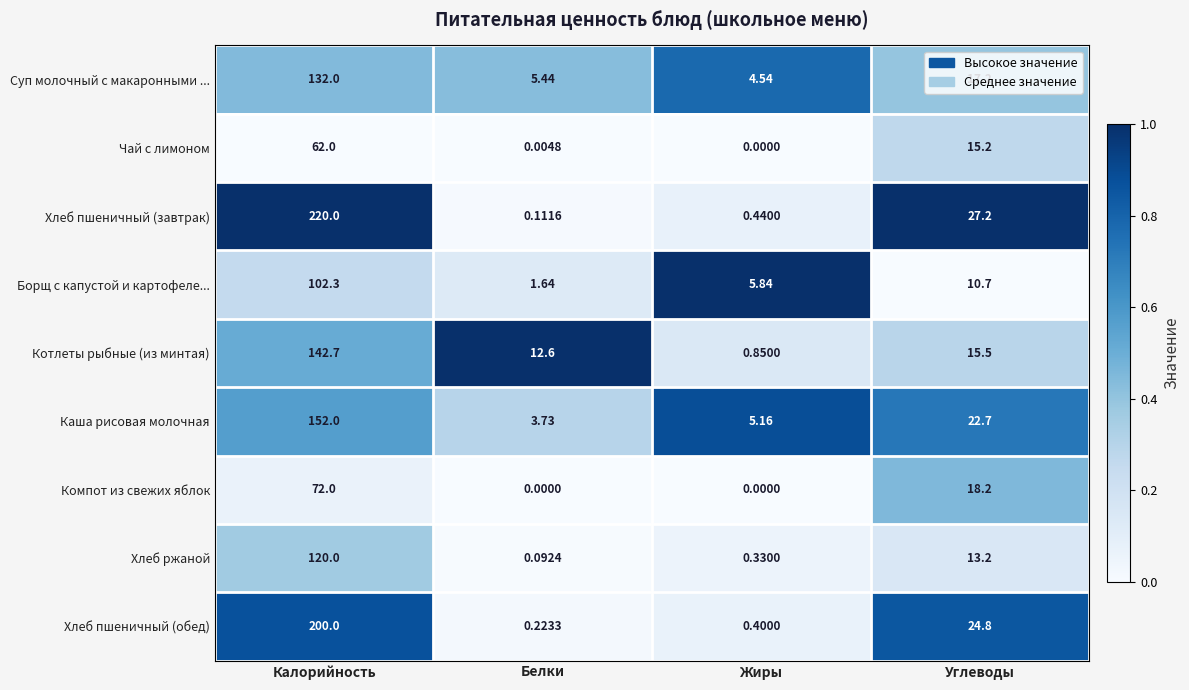

Which category has the highest value across all series?

Калорийность